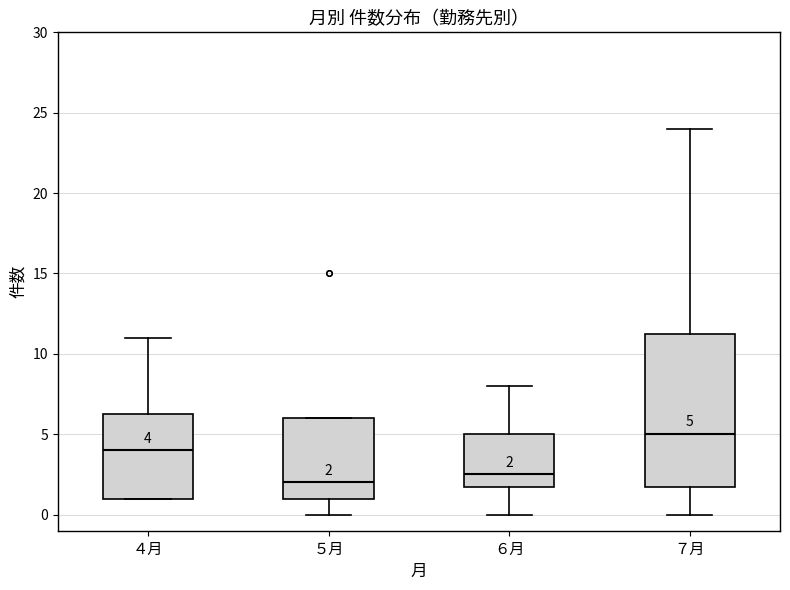

Comparing the boxes themselves (not the whiskers), which one is the tallest?

７月